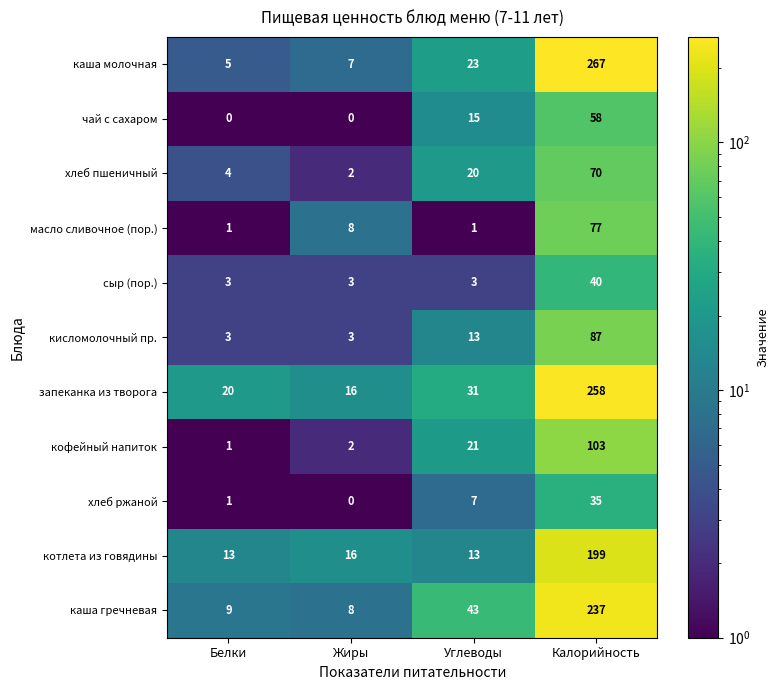

Count the number of categories in the chart.

4